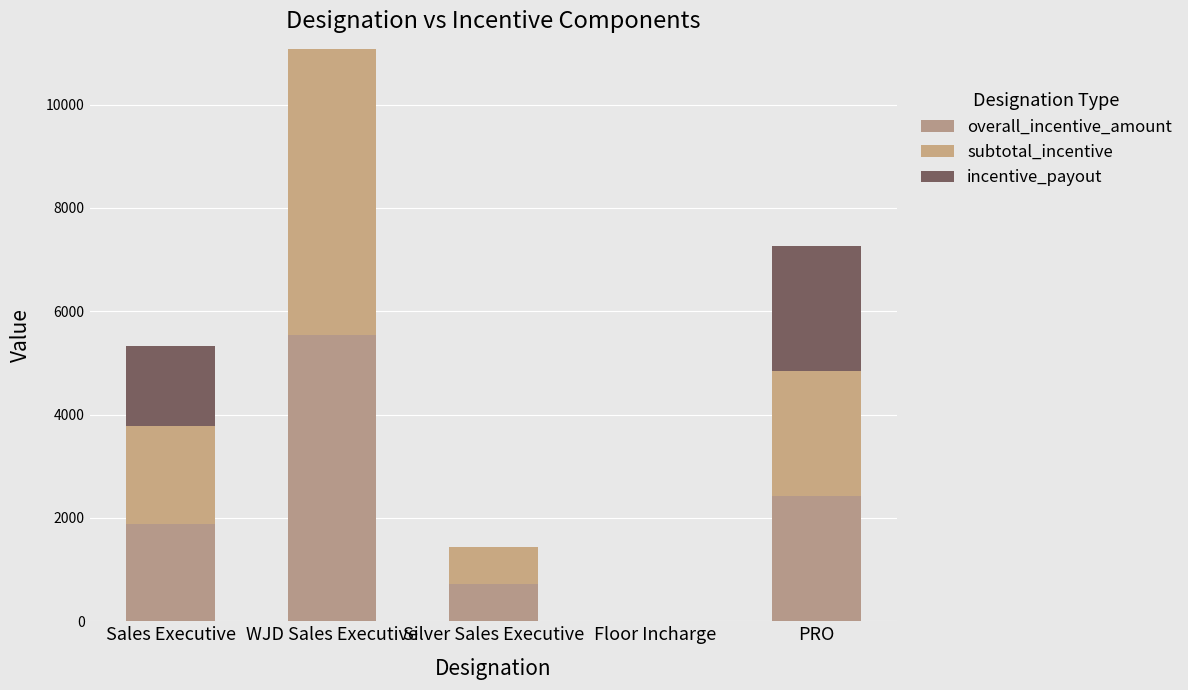

How many values in the overall_incentive_amount series exceed 1889?

3